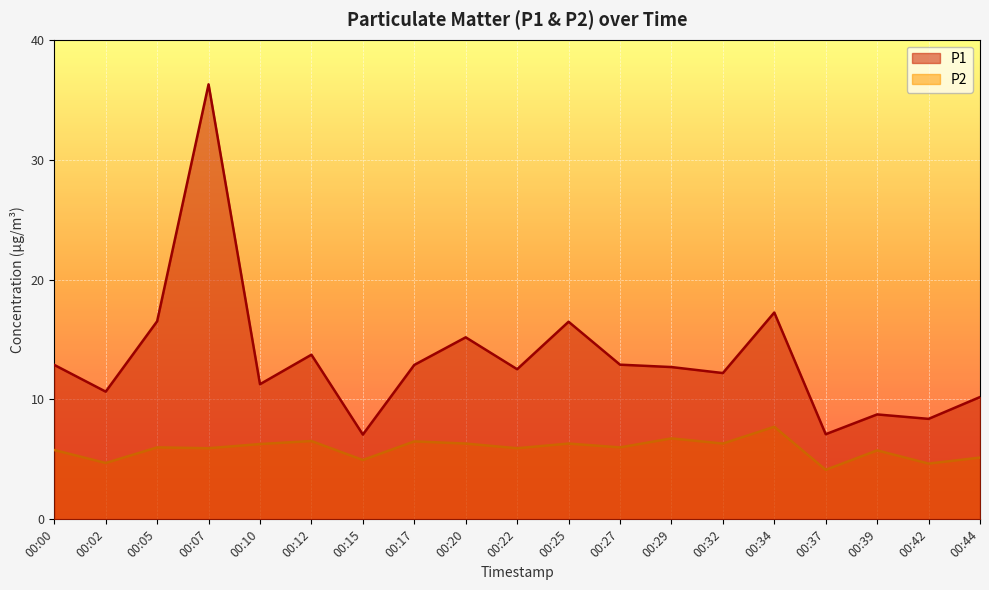

At which category is the sum across all series the highest?

00:07